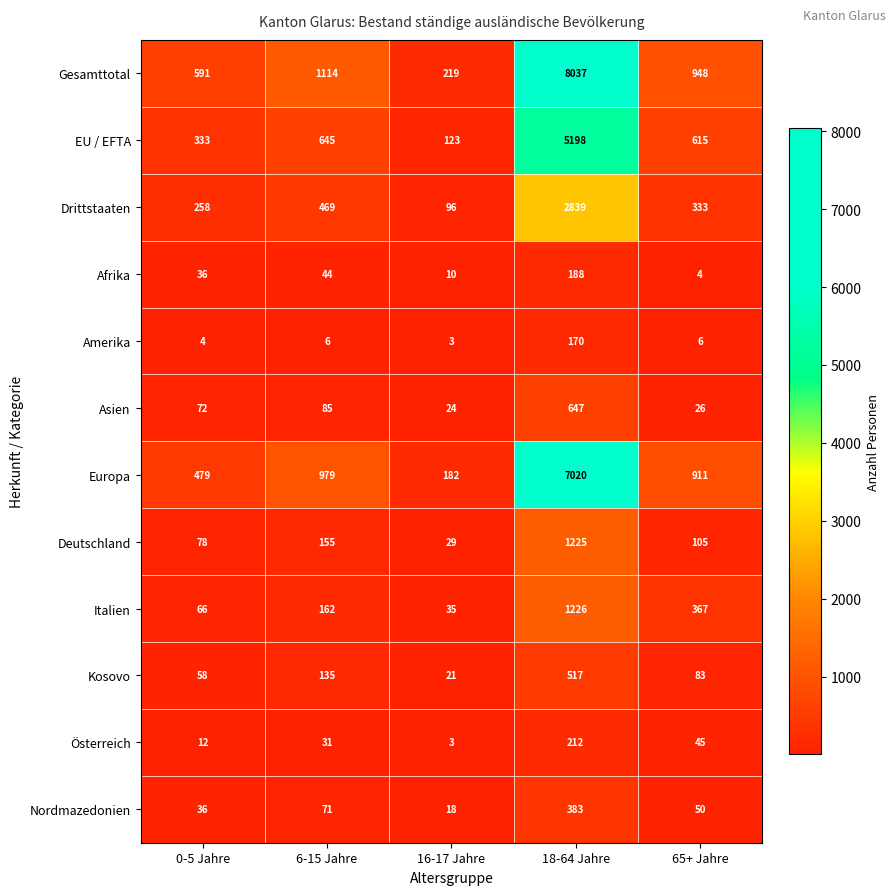

Which category has the lowest value across all series?

16-17 Jahre